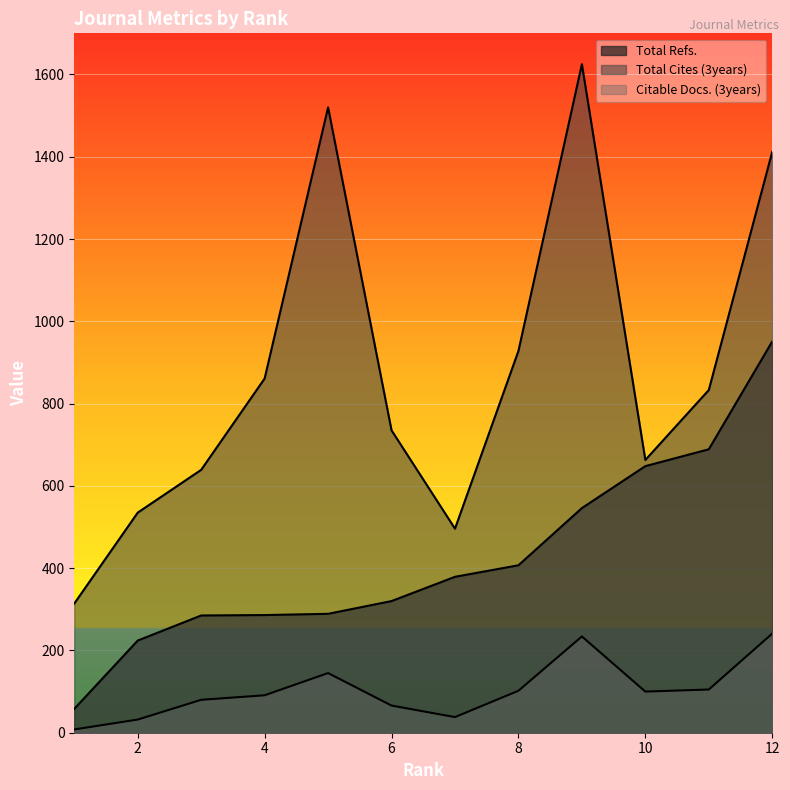

True or false: Total Refs. has more than 2 interior local peaks.

False